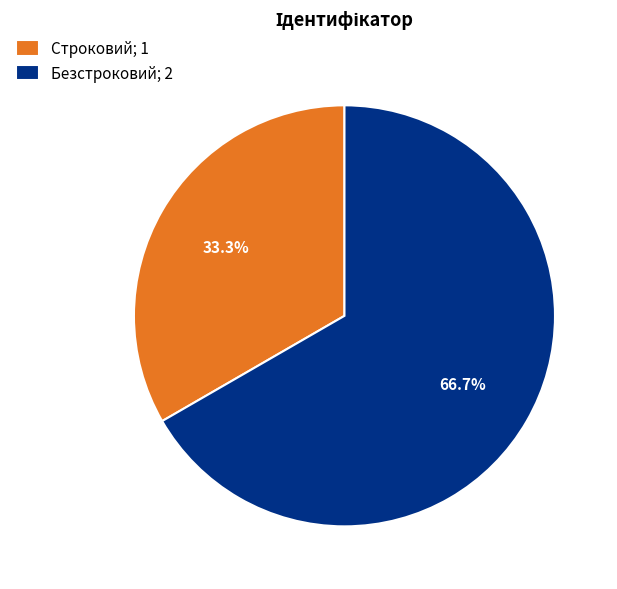

Rank the categories by value from highest to lowest.

Безстроковий, Строковий